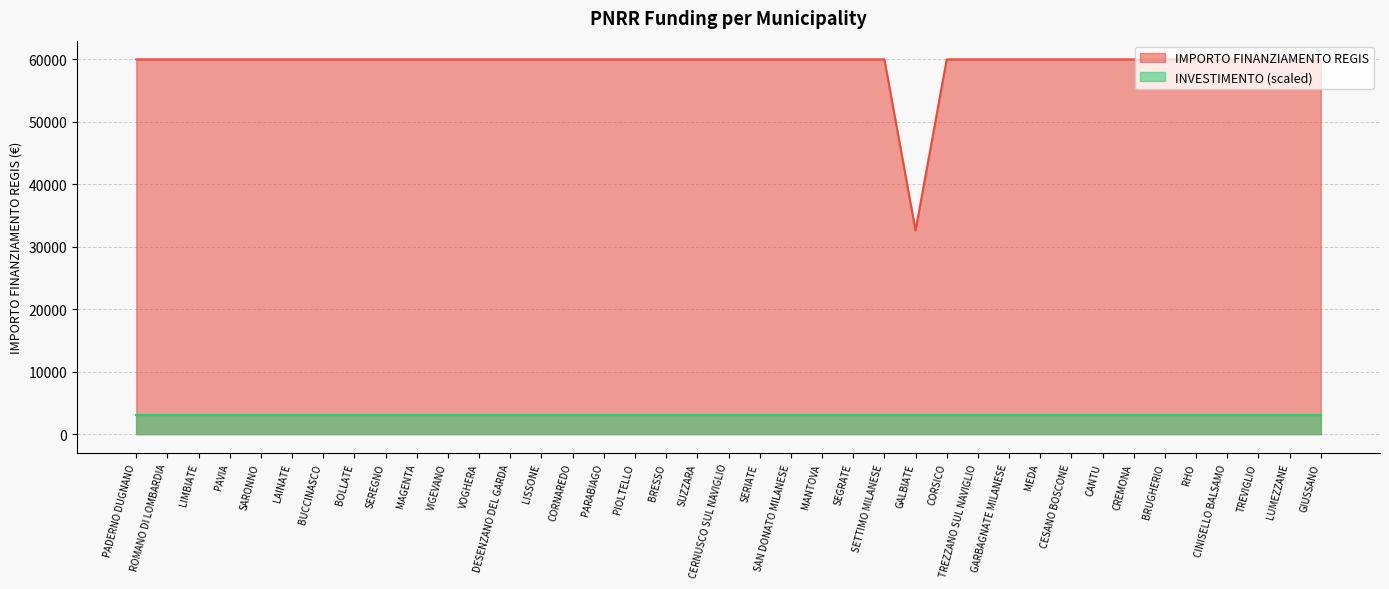

True or false: IMPORTO FINANZIAMENTO REGIS and INVESTIMENTO (scaled) cross at least once.

False